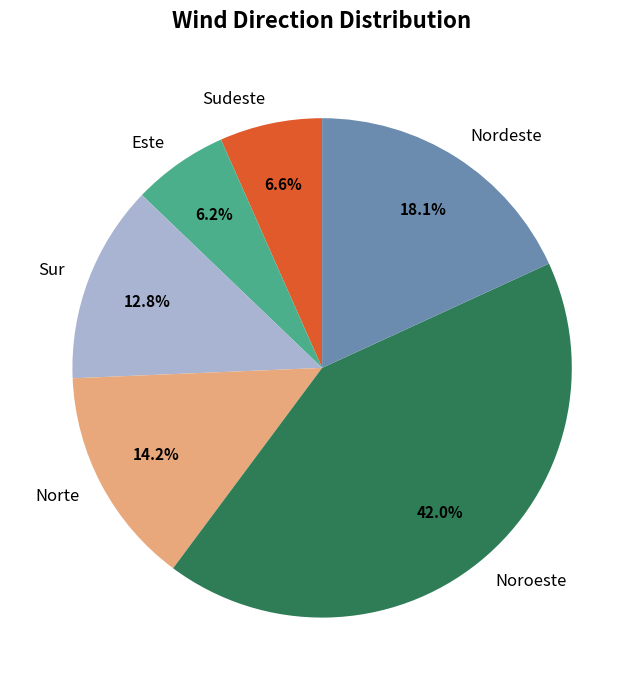

Is Sudeste the majority of the pie?

No